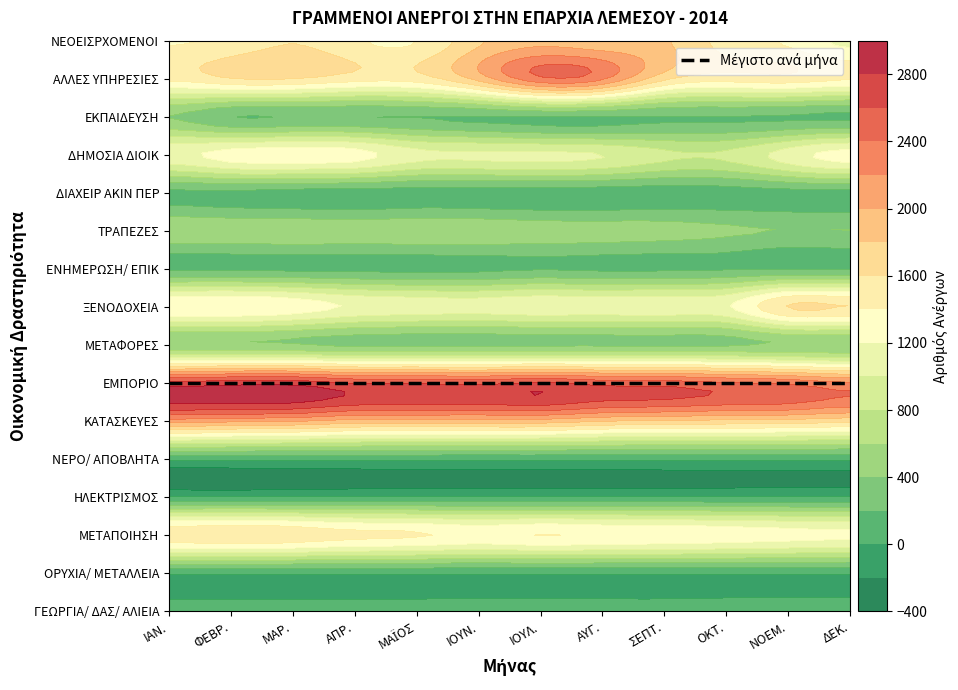

At which label does ΔΗΜΟΣΙΑ ΔΙΟΙΚ first exceed 1100?

ΙΑΝ.